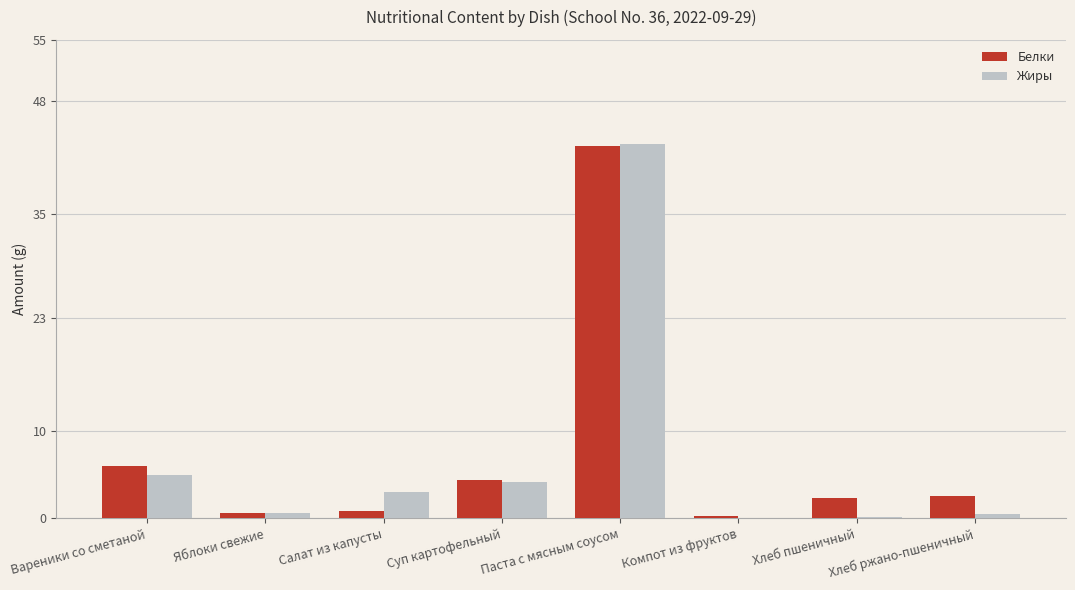

The value of Белки at Паста с мясным соусом is 42.8. True or false?

True